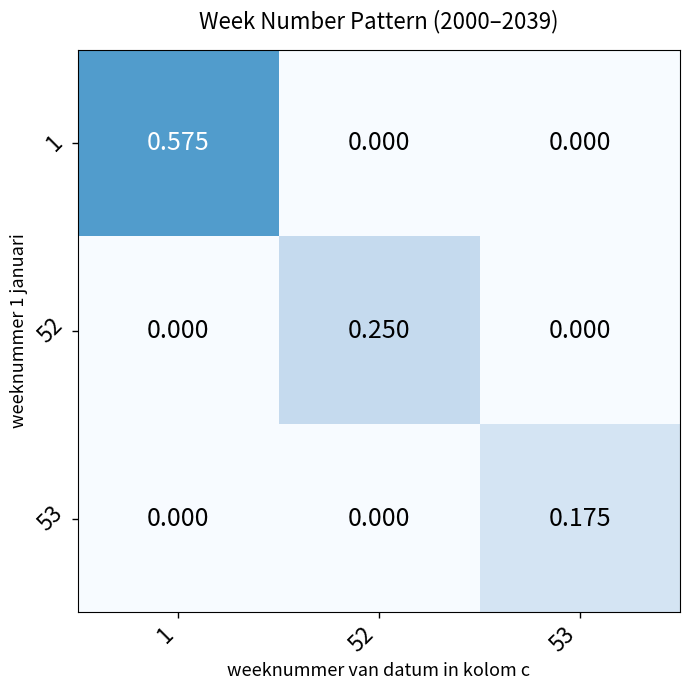

How many values in 53 are above zero?

1